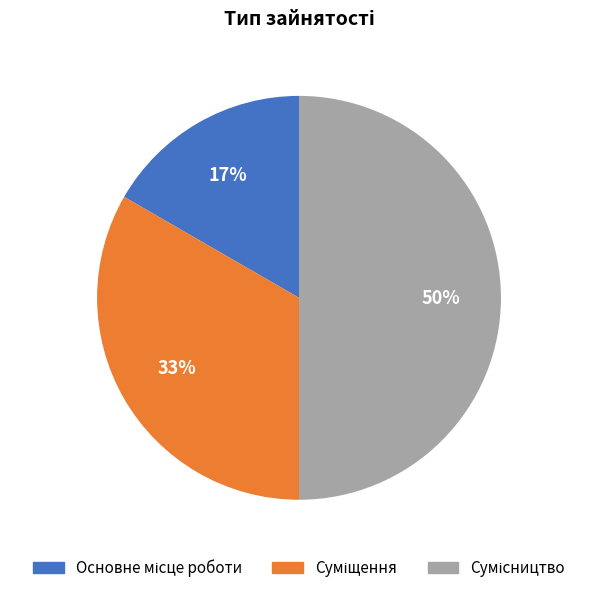

To the nearest percent, what is the average slice percentage?

33%